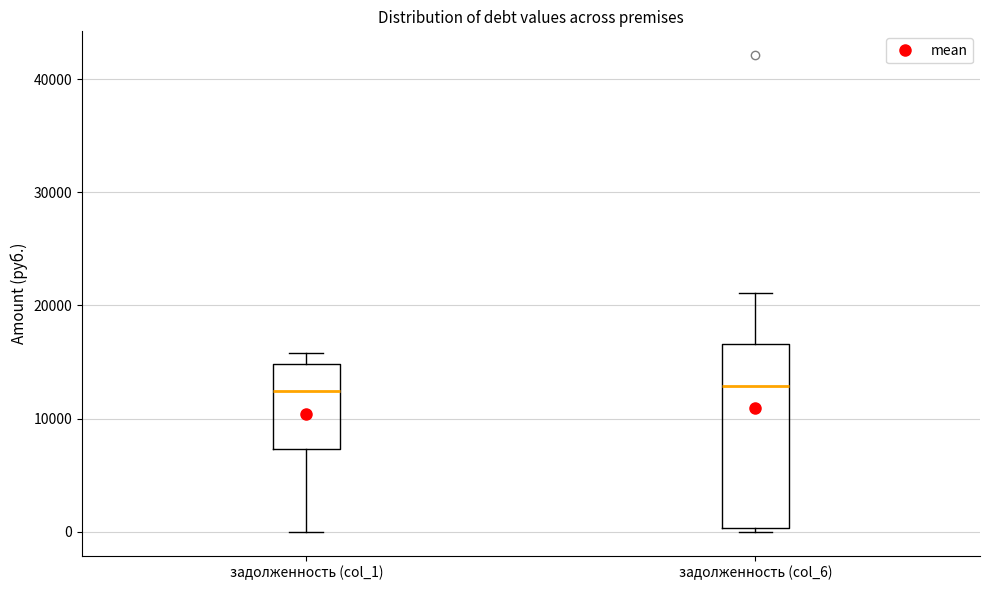

Which box is the tallest, from its lower edge to its upper edge?

задолженность (col_6)